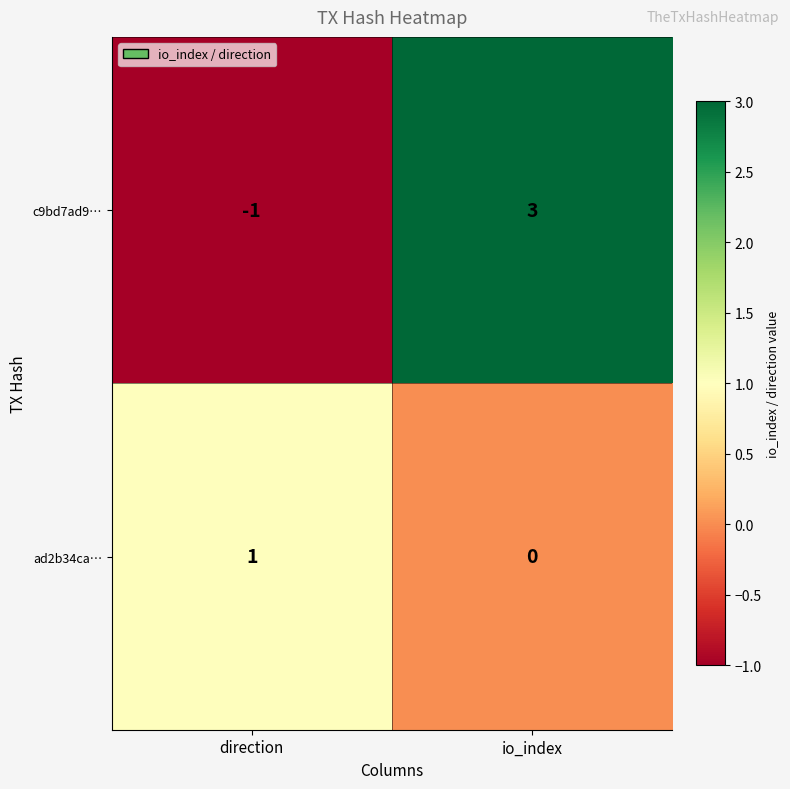

Is it true that c9bd7ad9… equals -2 at direction?

False